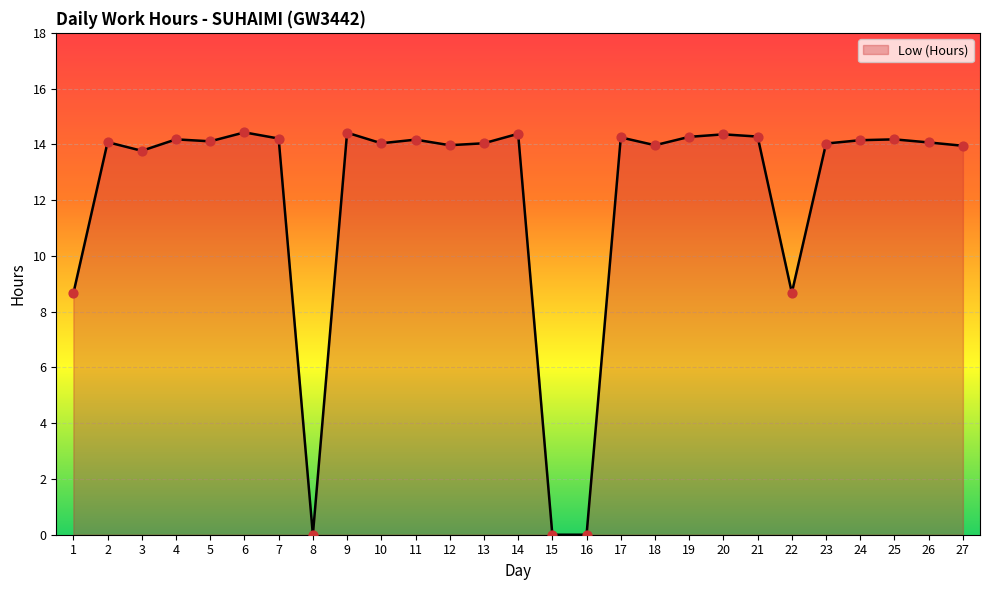

Between 22 and 24, which is larger?

24